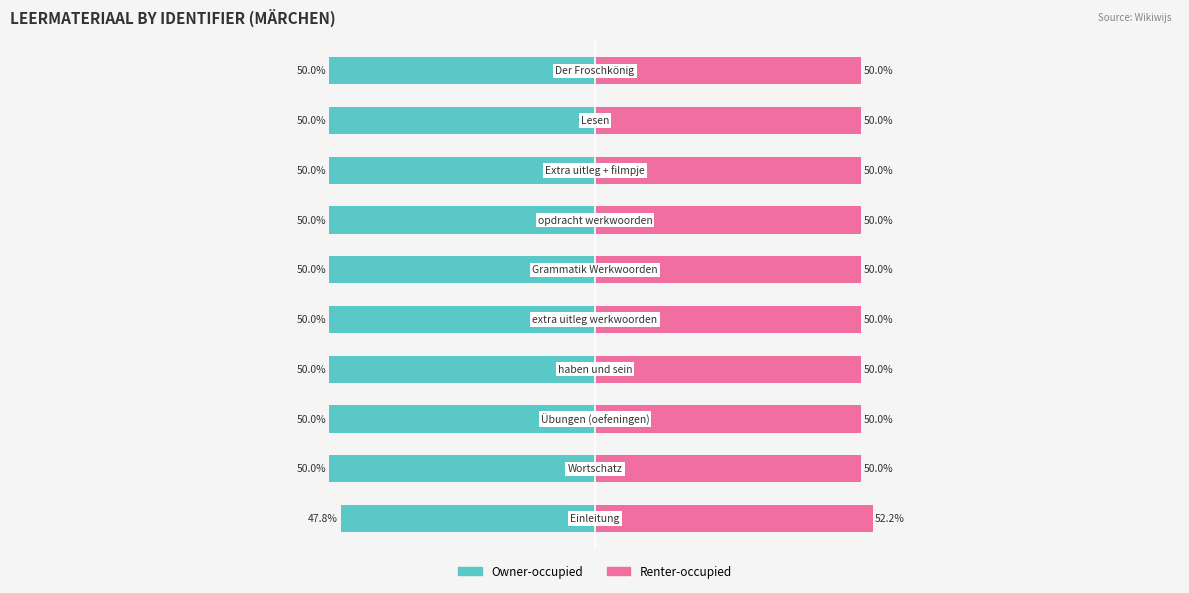

How many distinct data groups are displayed?

2